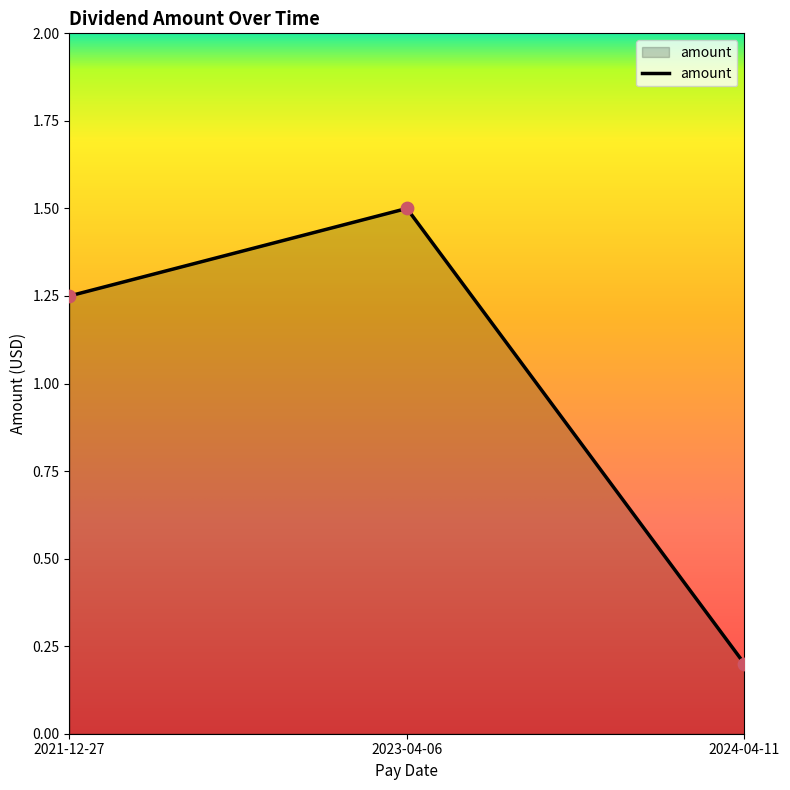

Between 2024-04-11 and 2023-04-06, which is larger?

2023-04-06